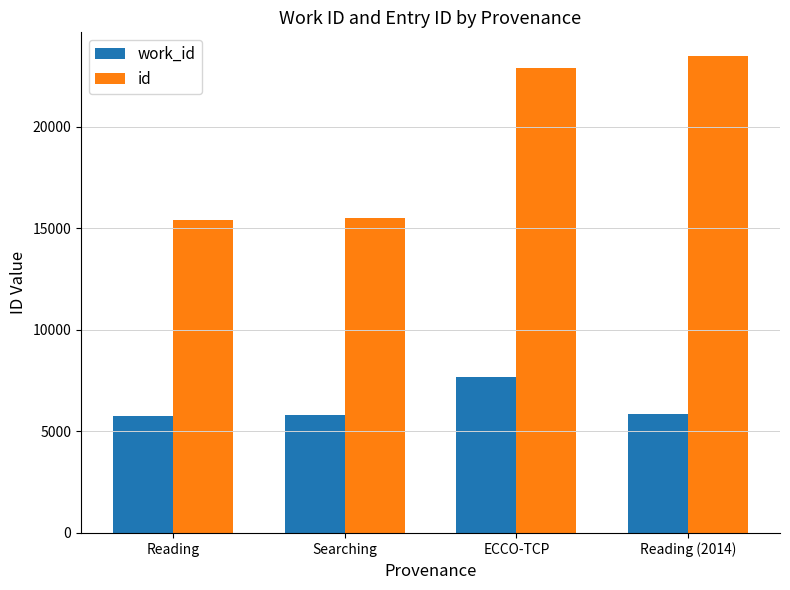

Rank the series at Searching from lowest to highest value.

work_id, id